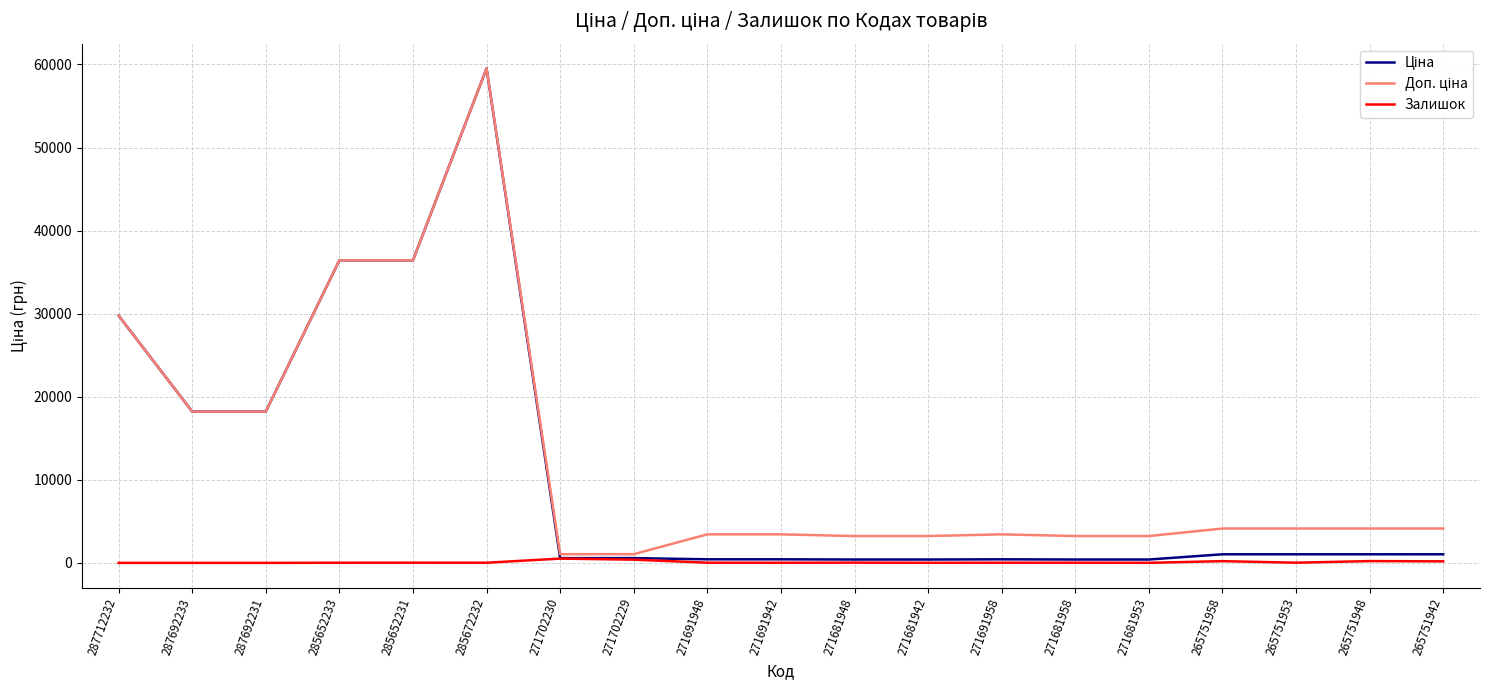

At which category is the sum across all series the highest?

285672232